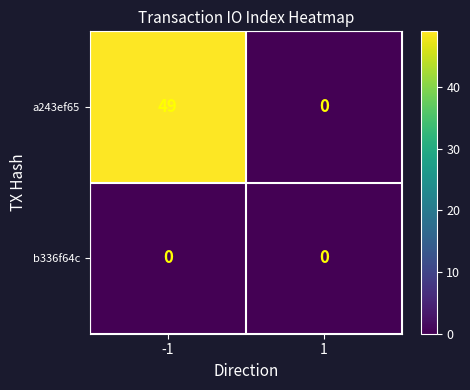

What is the greatest value displayed?

49